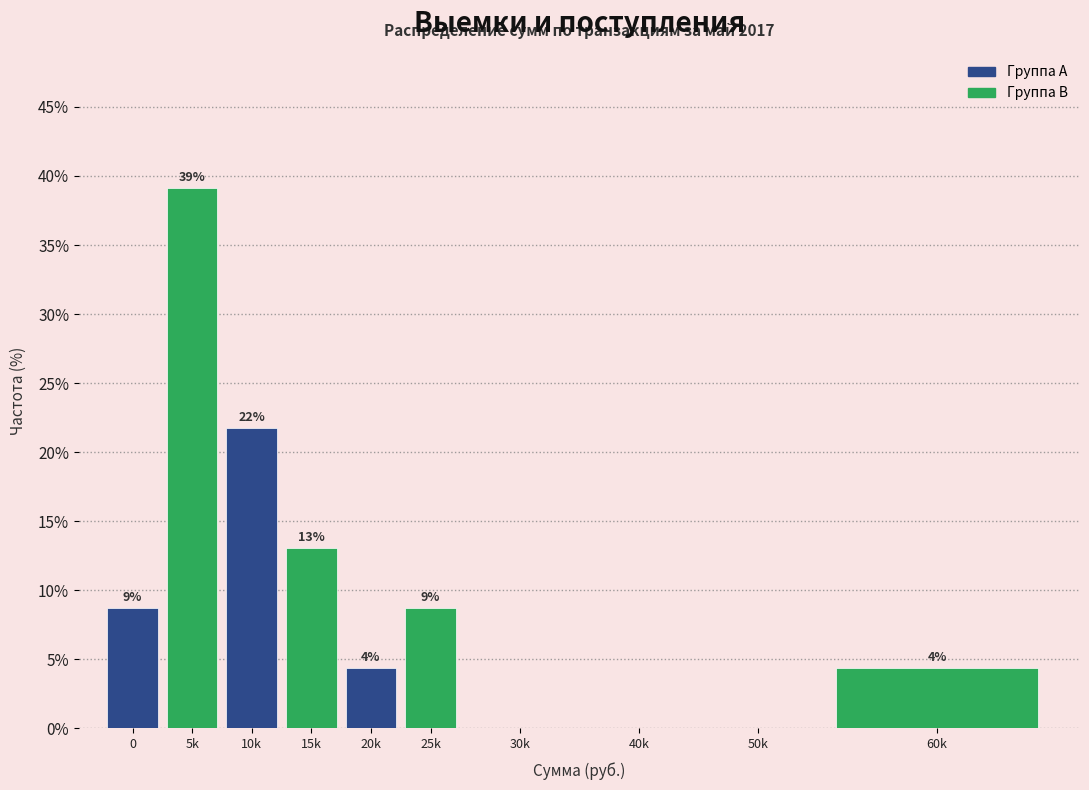

Are the bars horizontal?

No